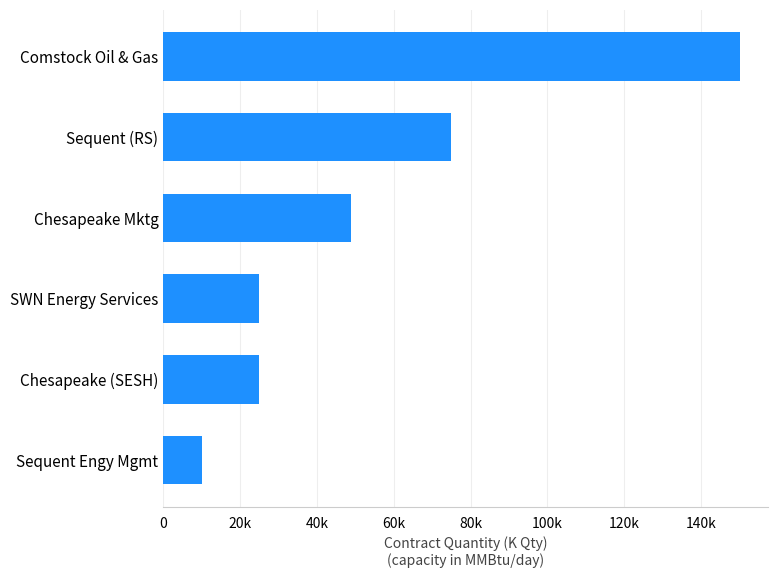

What is the greatest value displayed?

150000